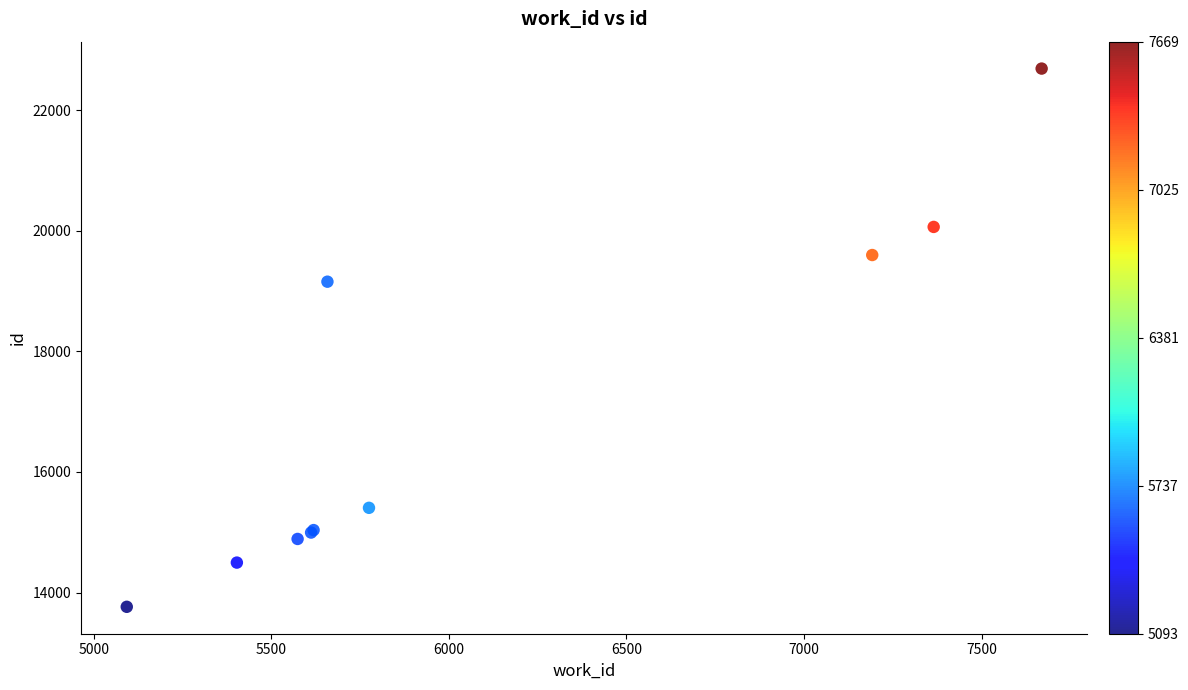

What Y value in the scatter plot is closest to 18225?

19154